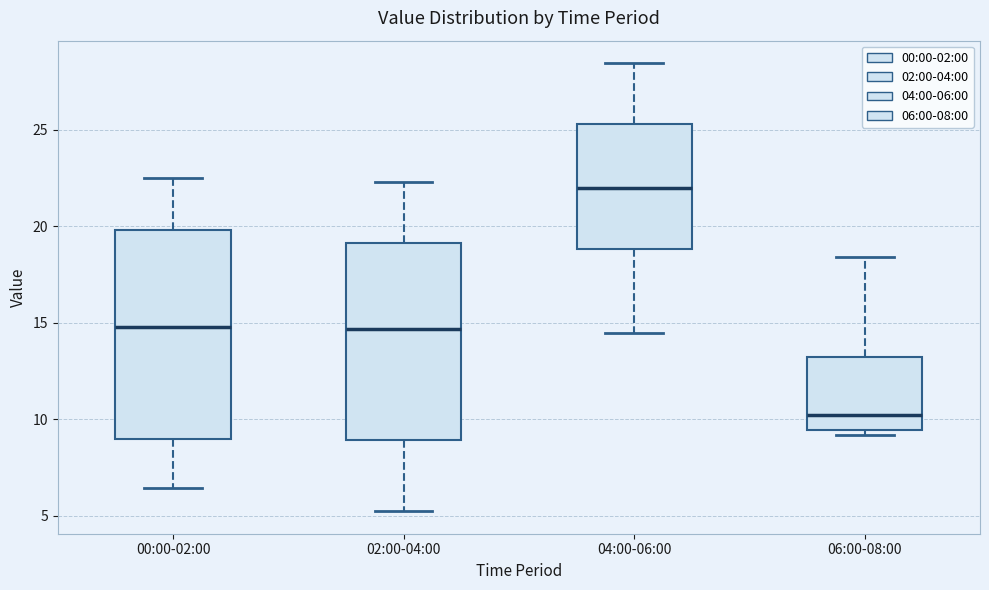

Which box has the lowest median line?

06:00-08:00